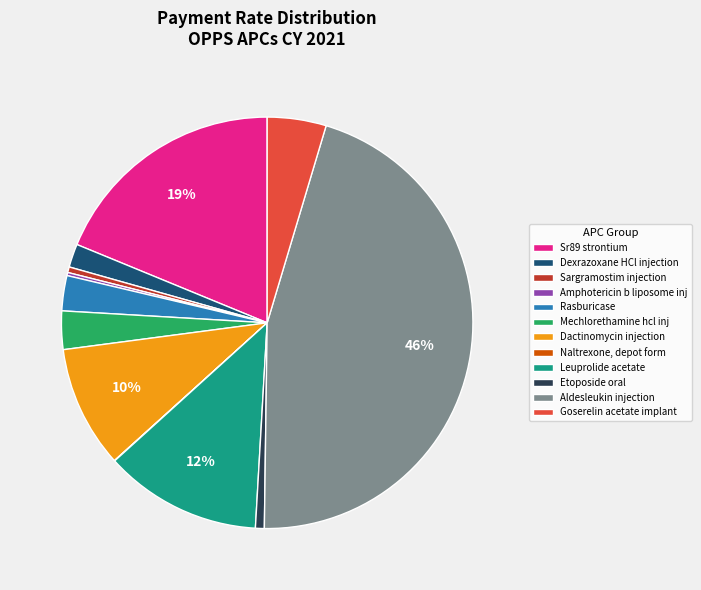

Which has a higher value, Dexrazoxane HCl injection or Etoposide oral?

Dexrazoxane HCl injection